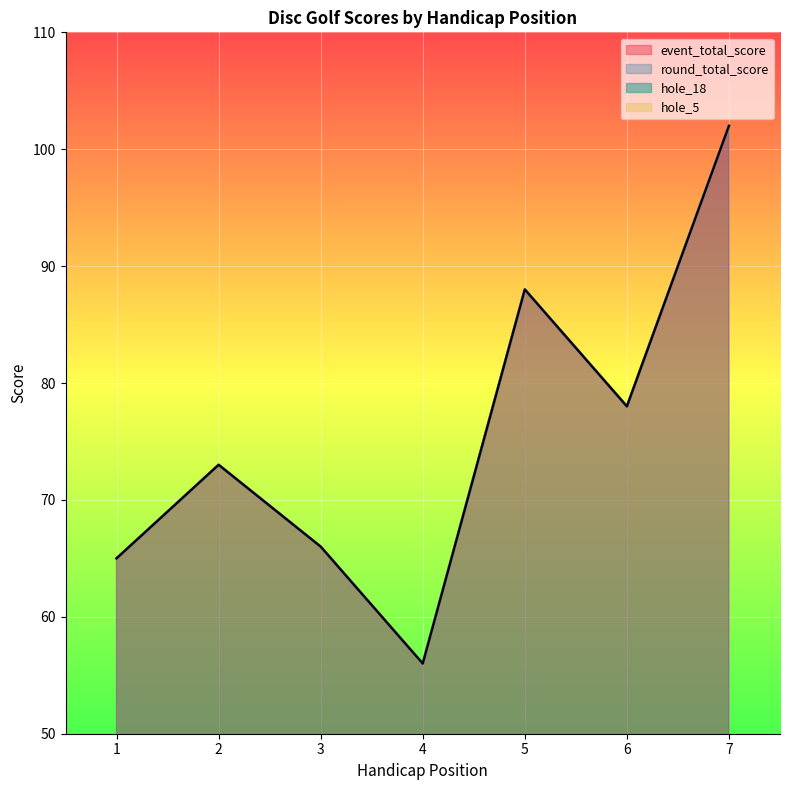

True or false: hole_18 and event_total_score cross at least once.

False